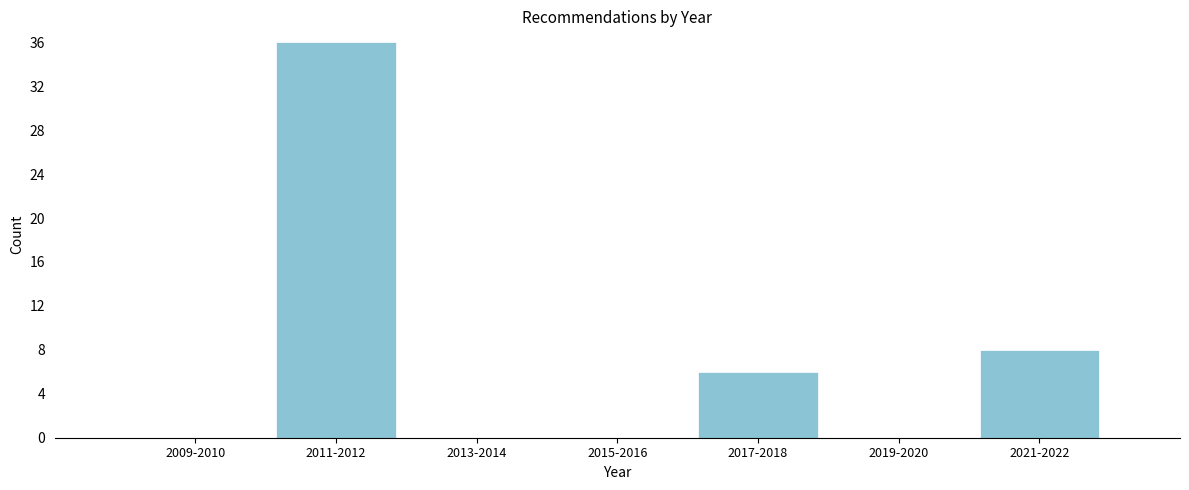

Reading left to right, list all the values displayed in this chart.

2009-2010=0	2011-2012=36	2013-2014=0	2015-2016=0	2017-2018=6	2019-2020=0	2021-2022=8